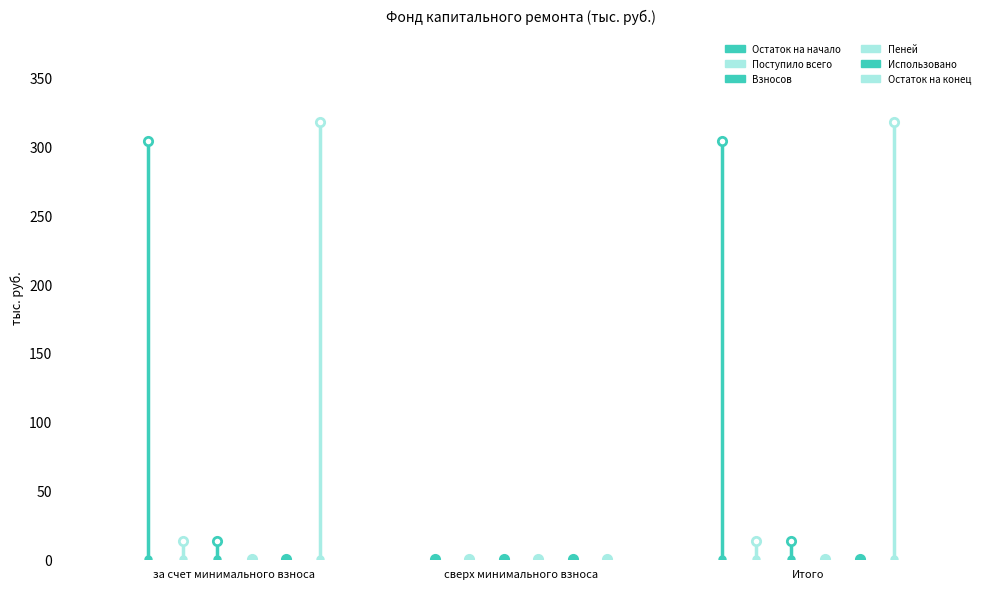

At which category does the chart reach its peak across all series?

за счет минимального взноса